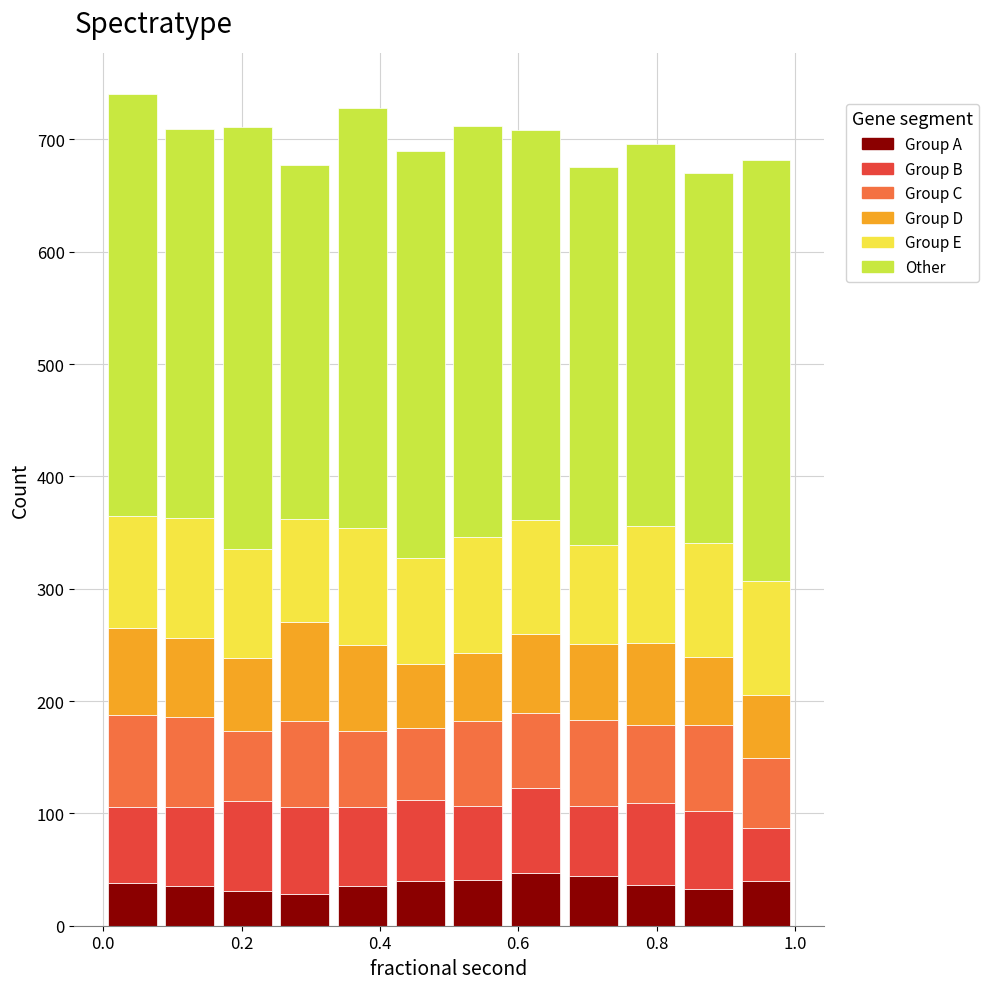

Reading left to right, list every stacked bar in this chart as the range it spans on the x-axis followed by its total height. Neither the bar edges nor the heights are printed on the chart, so give them approximately, as read against the axes.

0.00 to 0.08: 740
0.08 to 0.16: 710
0.16 to 0.26: 710
0.26 to 0.34: 680
0.34 to 0.42: 730
0.42 to 0.50: 690
0.50 to 0.58: 710
0.58 to 0.66: 710
0.66 to 0.76: 680
0.76 to 0.84: 700
0.84 to 0.92: 670
0.92 to 1.00: 680